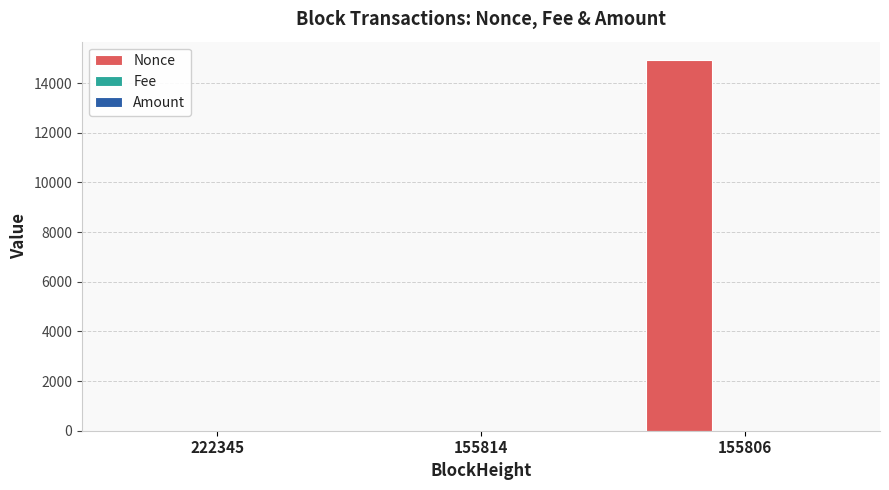

Between 155814 and 155806, which series saw the biggest shift?

Nonce